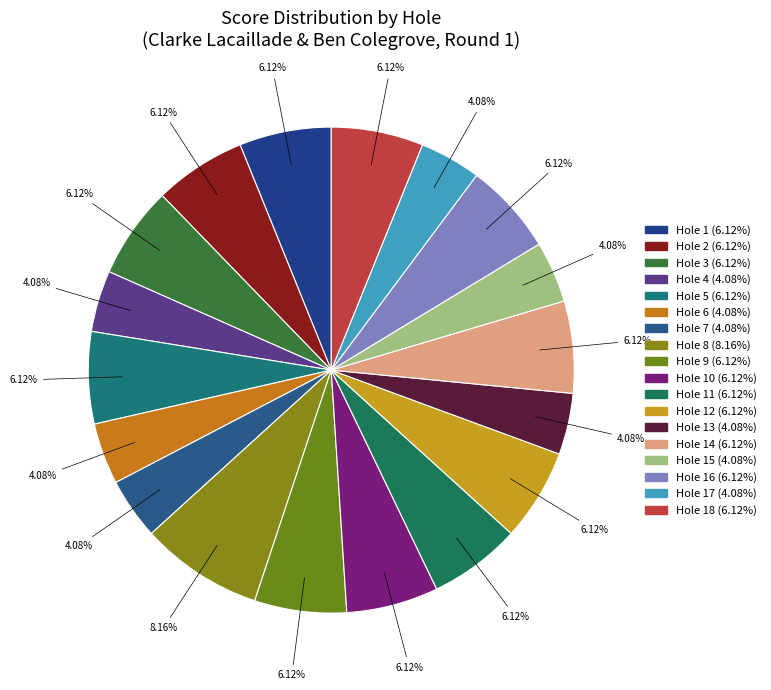

Count the number of slices in the pie.

18